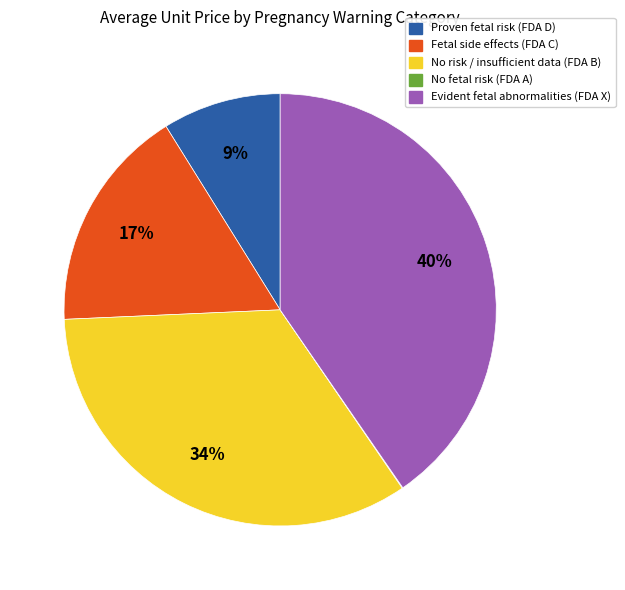

Does any single category account for the majority?

No